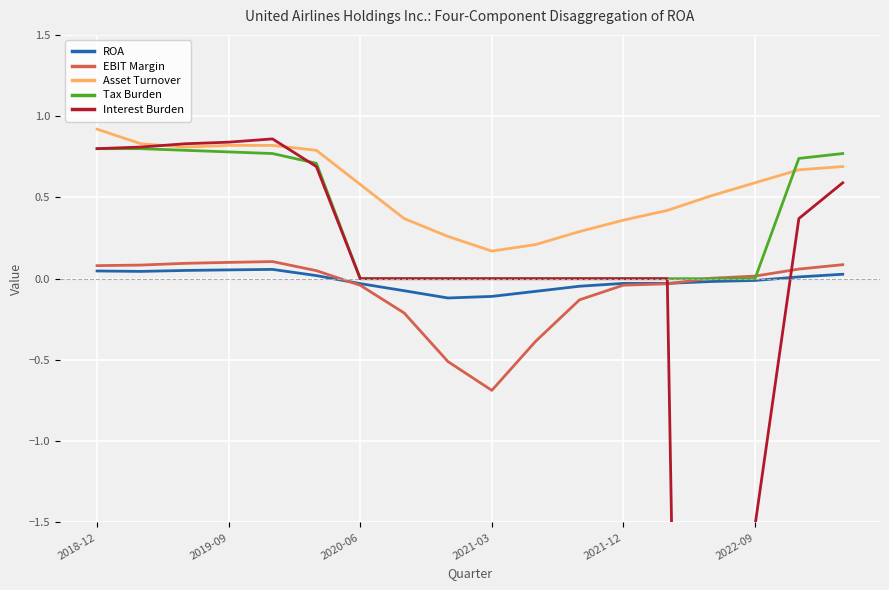

True or false: Asset Turnover and EBIT Margin cross at least once.

False